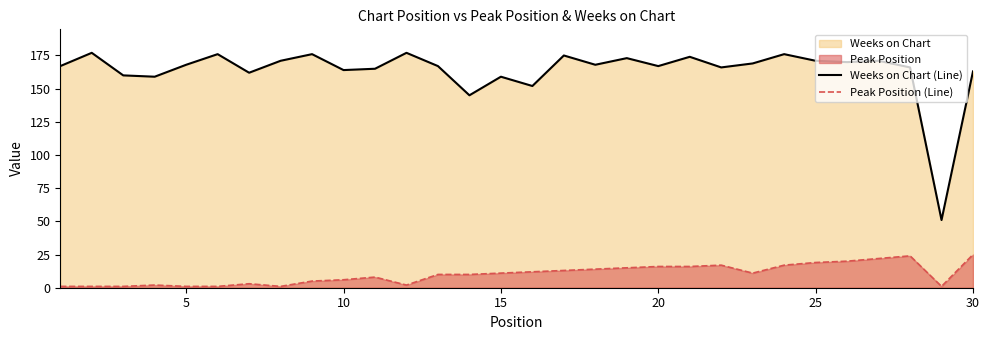

What is the average value of the Peak Position (Line) series?

10